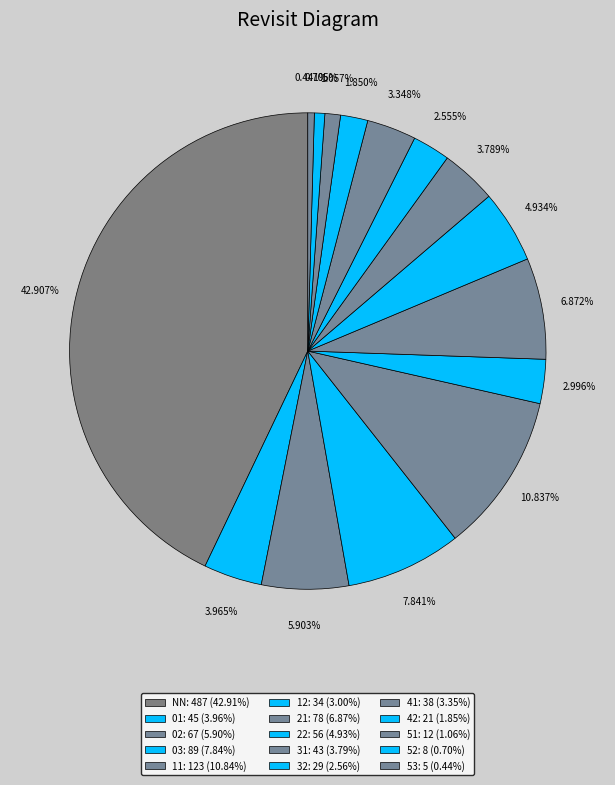

To the nearest percent, what percentage of the pie is 12?

3%